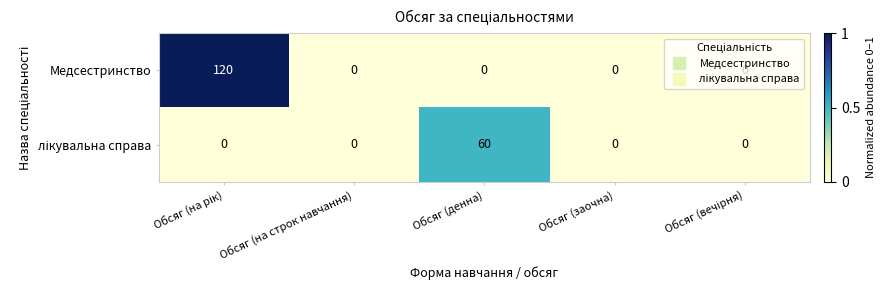

What is the maximum value shown in the chart?

120